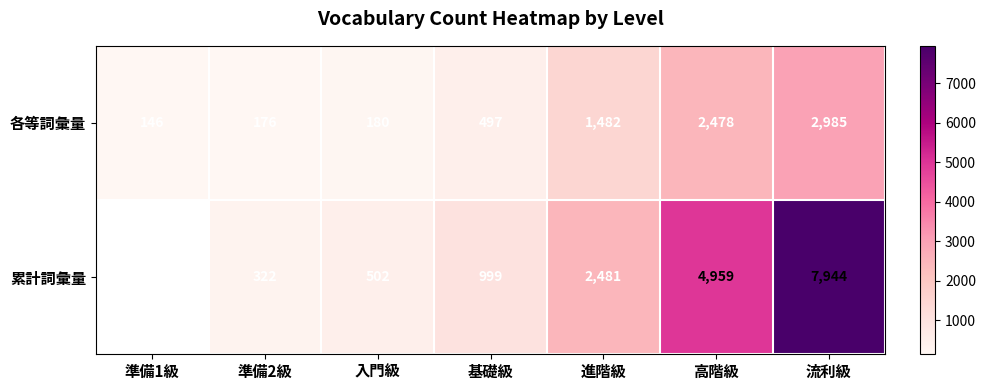

At which label is 各等詞彙量 closest to 1565?

進階級